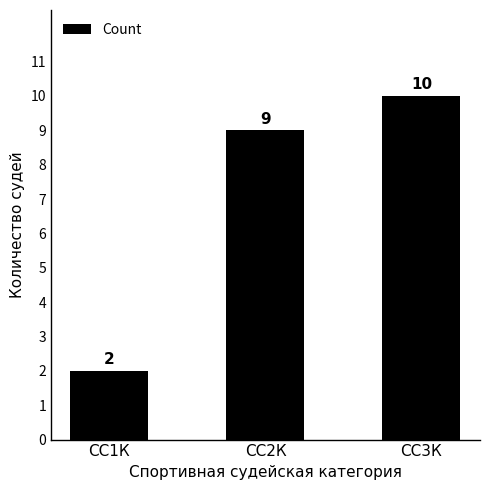

What is the greatest value displayed?

10